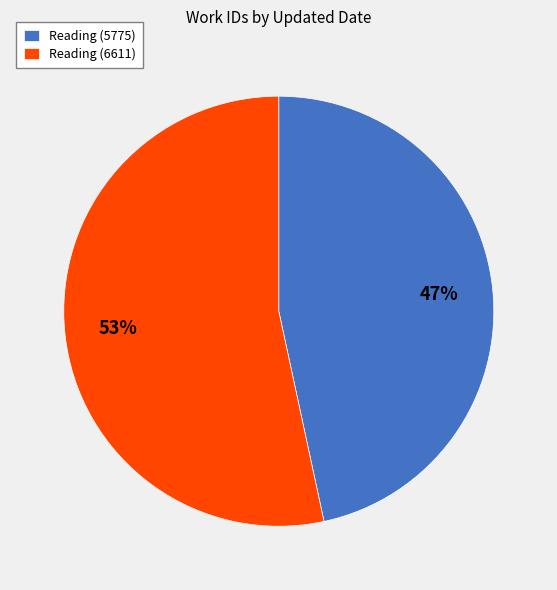

What is the ratio of the value at Reading (5775) to the value at Reading (6611)?

0.9